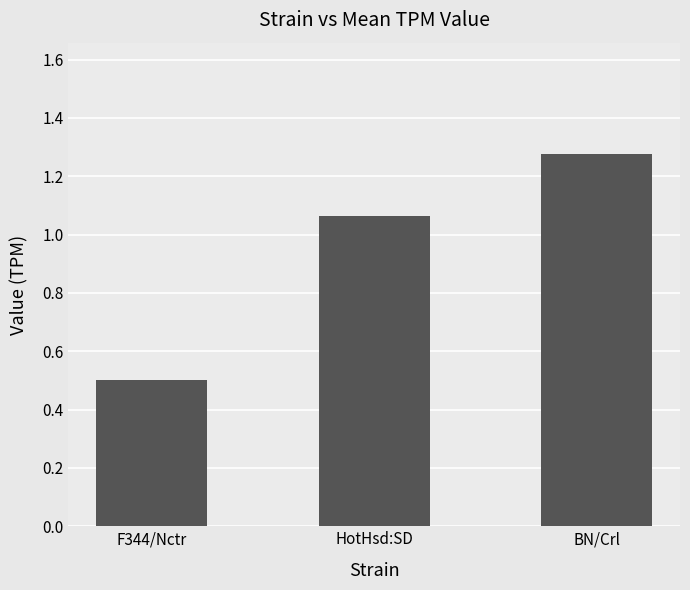

What is the change in value from HotHsd:SD to BN/Crl?

+0.2